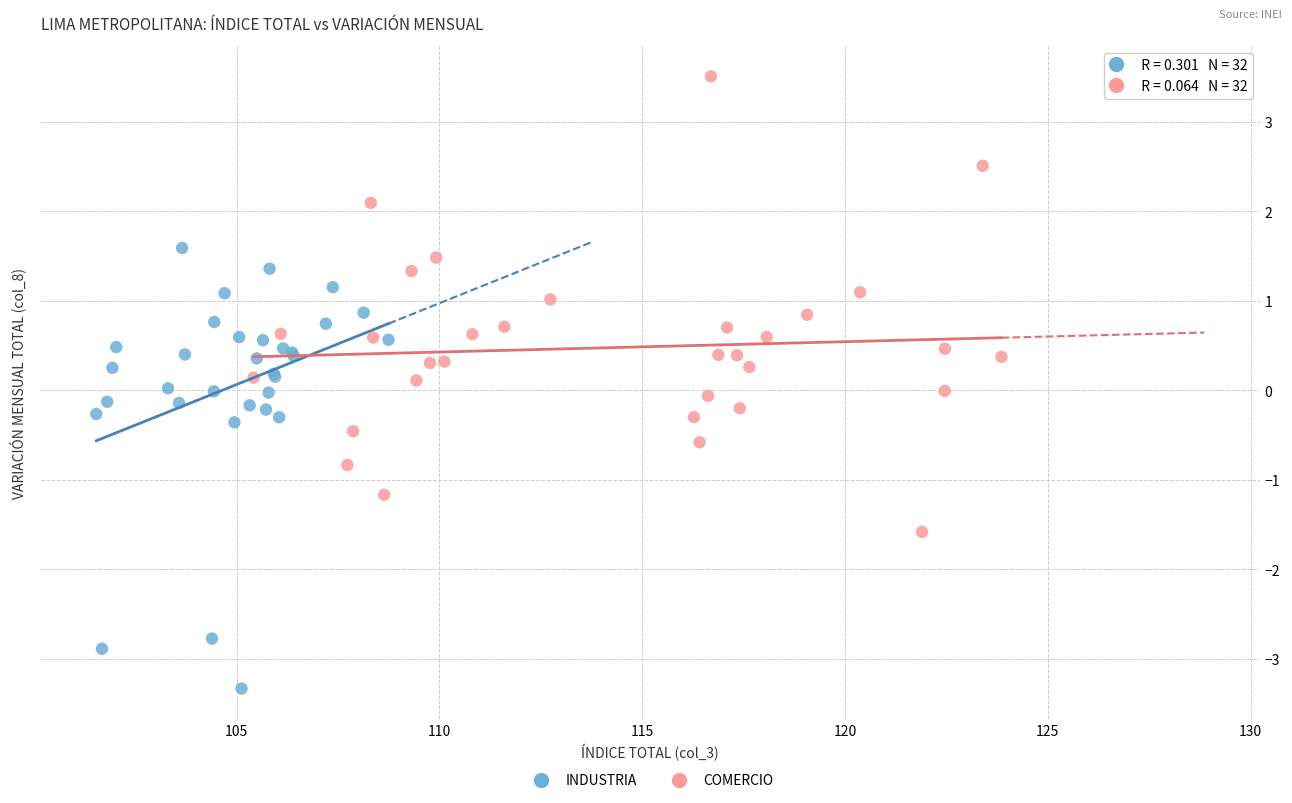

Which series contains the lowest Y value?

INDUSTRIA